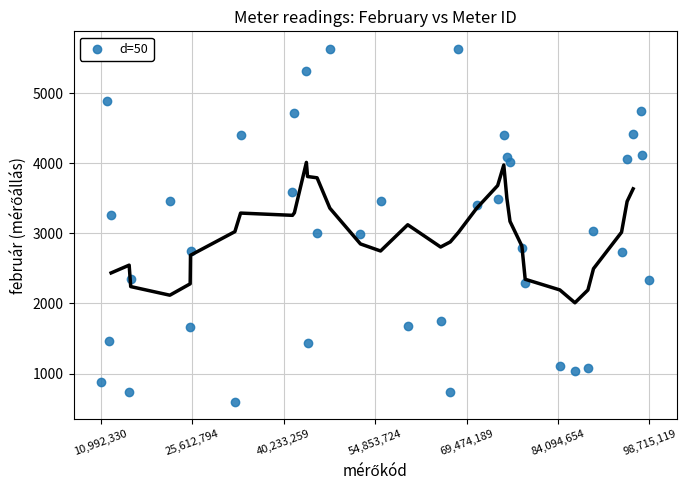

What is the range of X values (max minus min)?

87722789